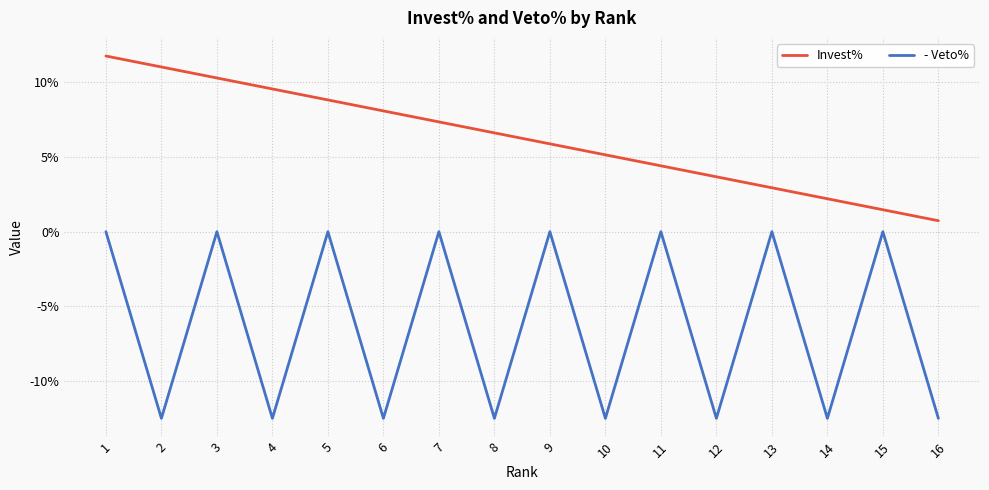

Count the - Veto% values in the range 0 to 1.

8